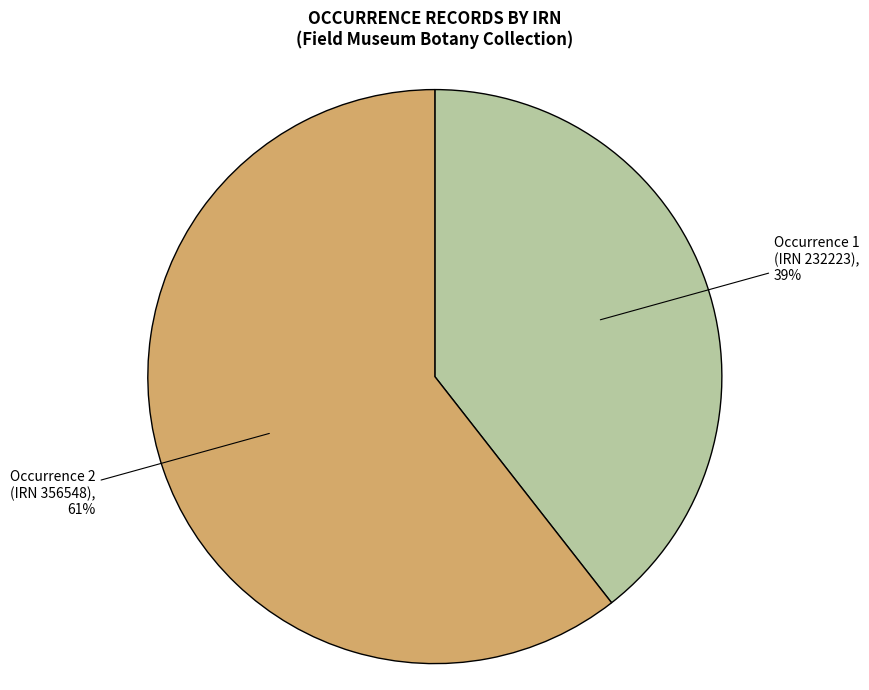

Is there any slice that represents more than half of the pie?

Yes